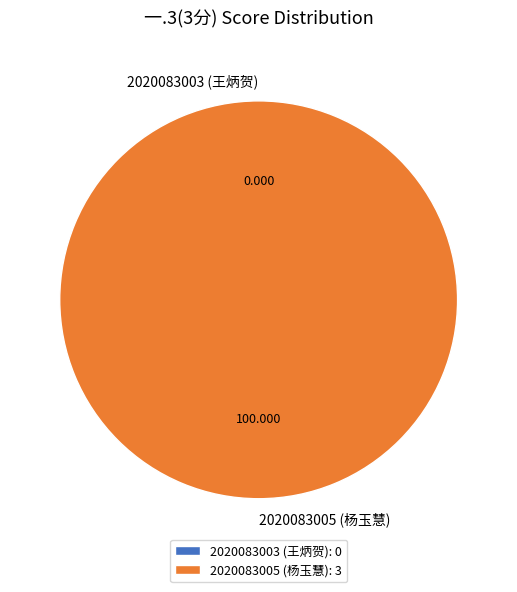

Count the number of slices in the pie.

2